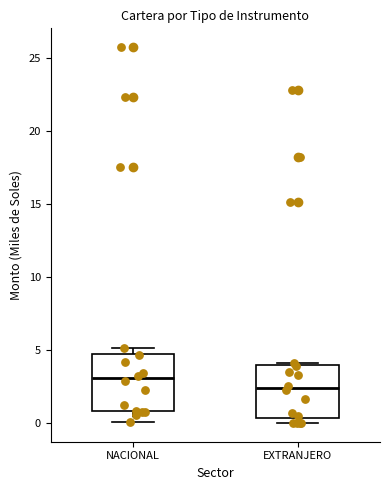

Reading left to right, read every box against the y-axis: the position of its median line, the range the box covers, and the ends of its whiskers. The values are not printed on the chart, so give them approximately, as read against the axis.

NACIONAL: median 3.0, box 1.0 to 4.5, whiskers 0.0 to 5.0
EXTRANJERO: median 2.5, box 0.5 to 4.0, whiskers 0.0 to 4.0 (just above the box's upper edge)